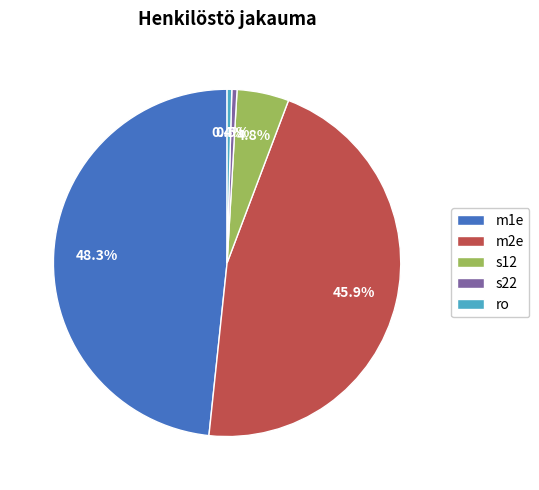

Do m2e and s12 together represent more than half of the pie?

Yes